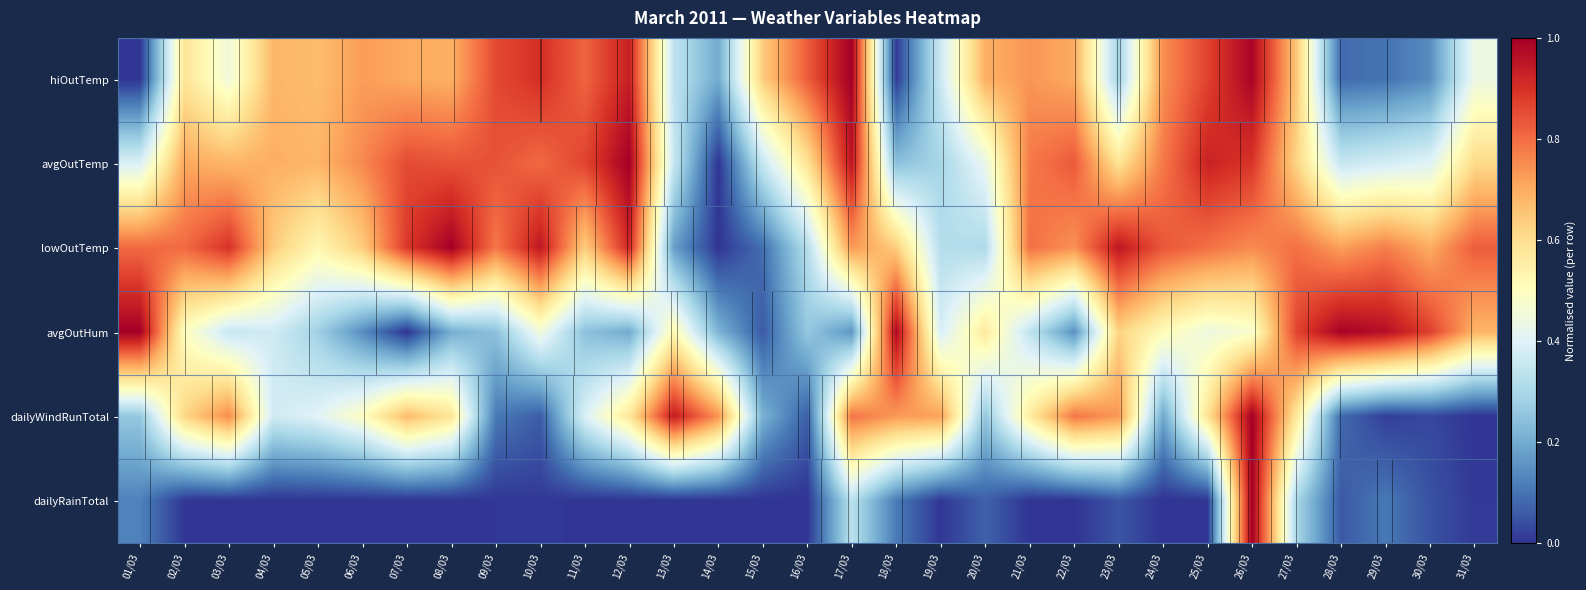

Rank the series by their maximum value, from lowest to highest.

hiOutTemp, avgOutTemp, lowOutTemp, avgOutHum, dailyWindRunTotal, dailyRainTotal